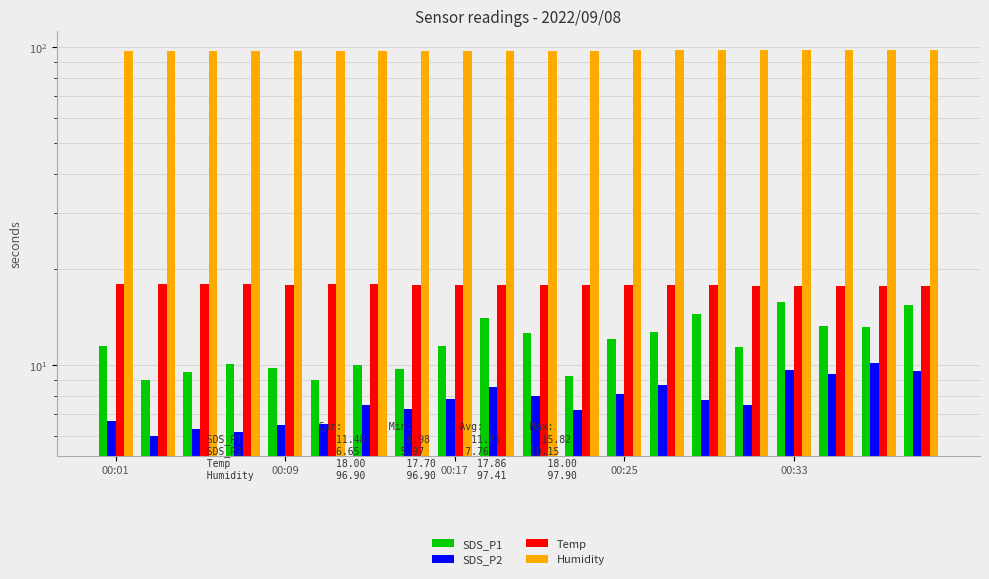

What is the total value across all series at 00:09?

131.2